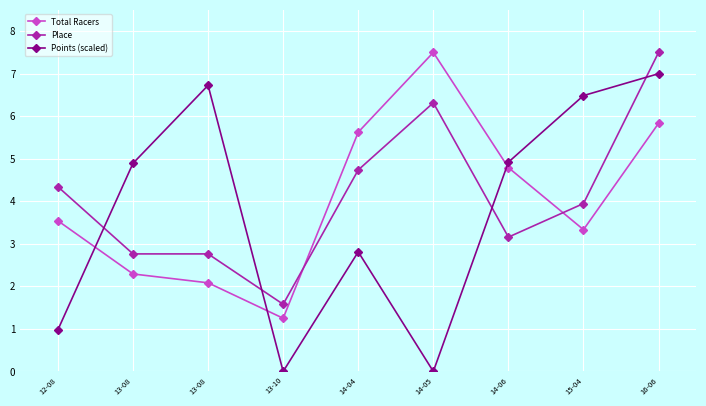

What is the label of the 7th point from the left?

14-06